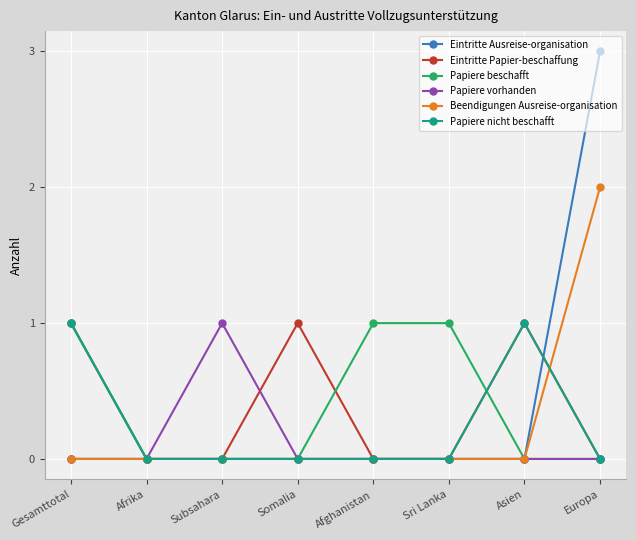

What is the label of the 2nd point from the right?

Asien